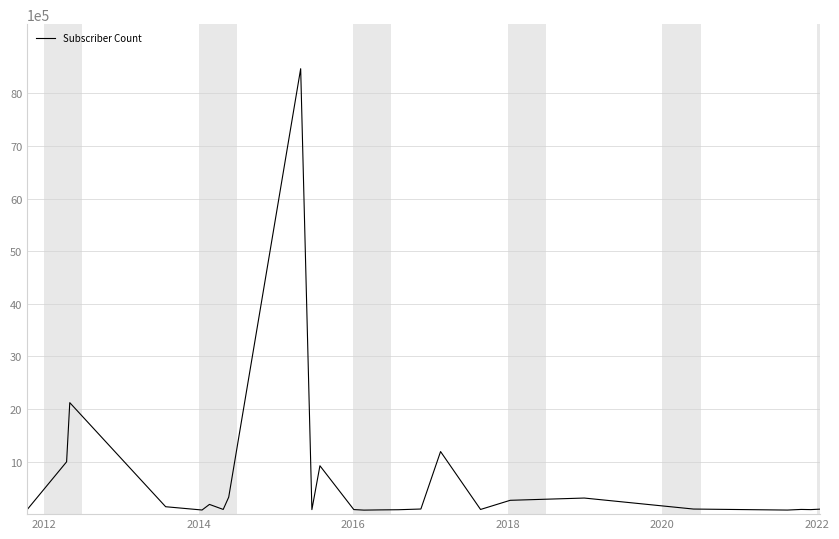

What is the maximum value shown in the chart?

8470000